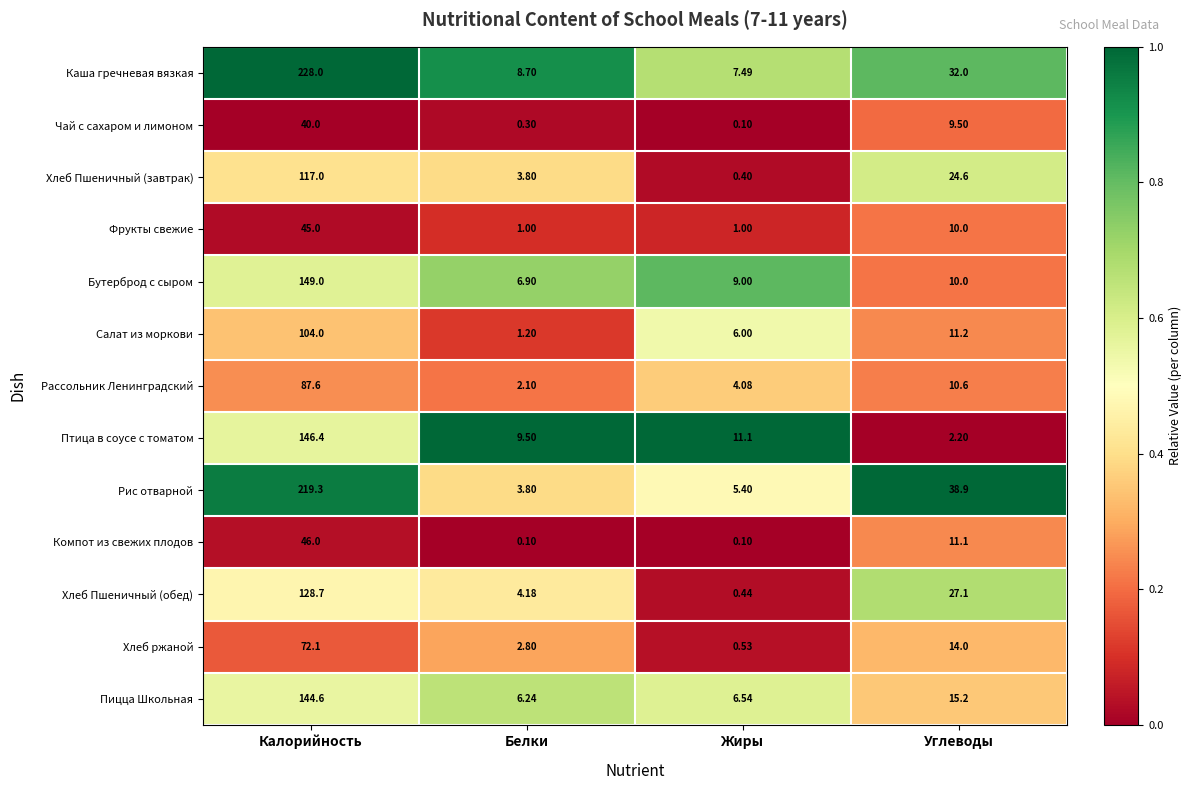

At which category does the chart reach its peak across all series?

Калорийность